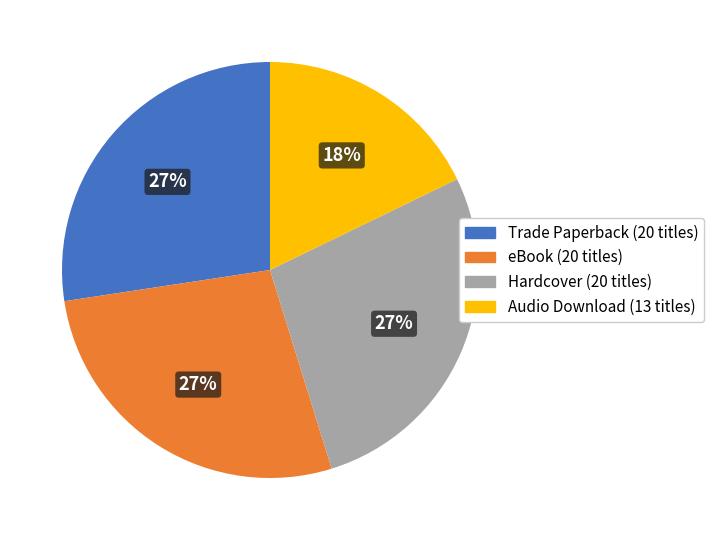

To the nearest percent, what is the combined percentage of Trade Paperback and Hardcover?

55%